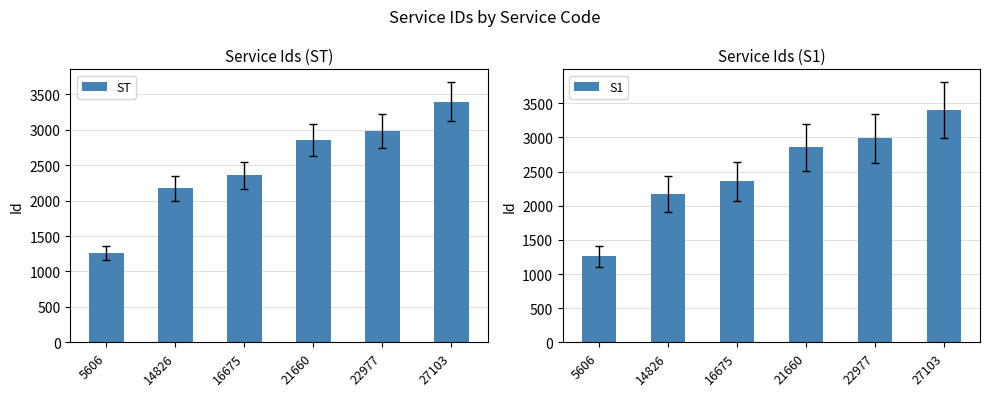

Reading left to right, extract all data points from this chart.

ST: 5606=1258	14826=2173	16675=2355	21660=2854	22977=2985	27103=3398
S1: 5606=1258	14826=2173	16675=2355	21660=2854	22977=2985	27103=3398